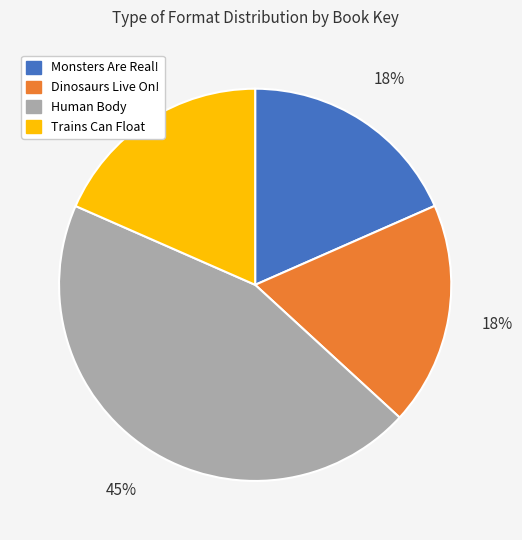

What is the largest slice in the pie chart?

Human Body